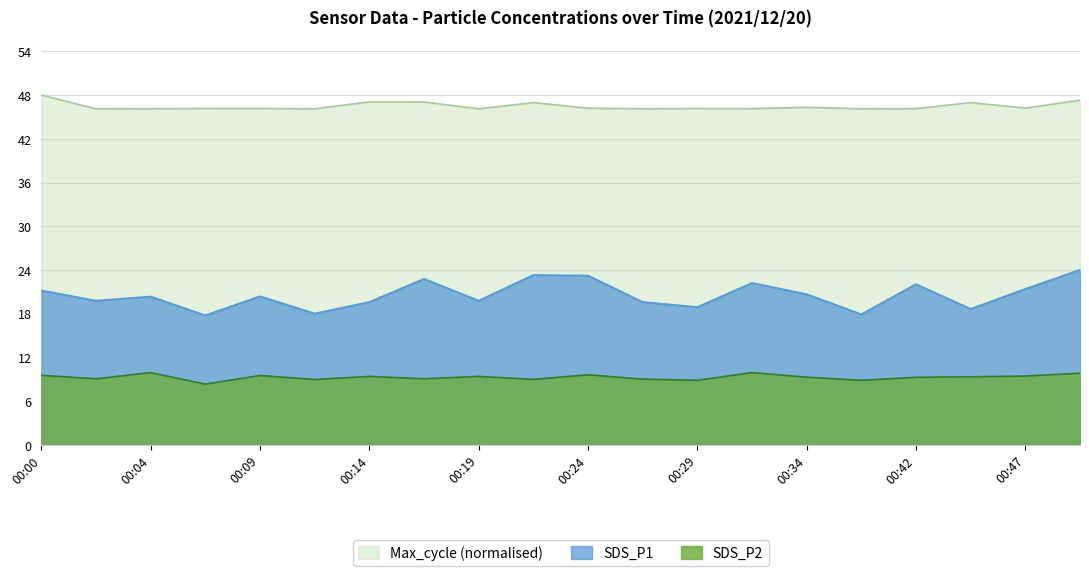

What is the total value across all series at 00:47?

76.4